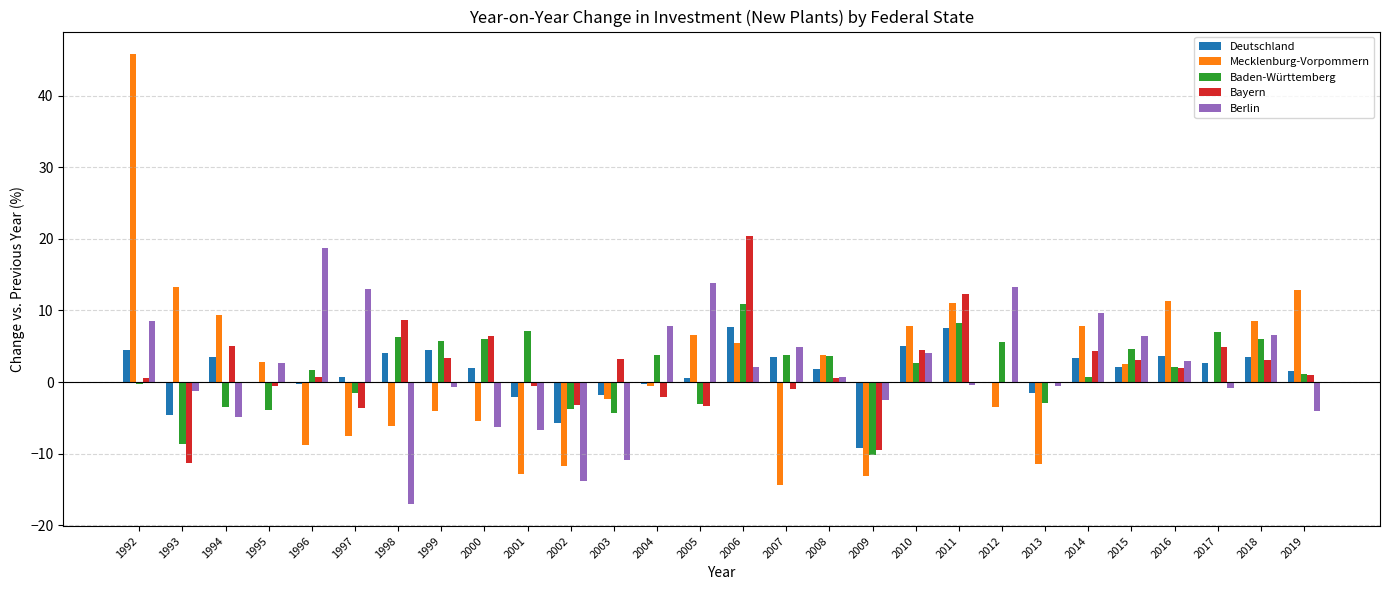

Are the bars horizontal?

No